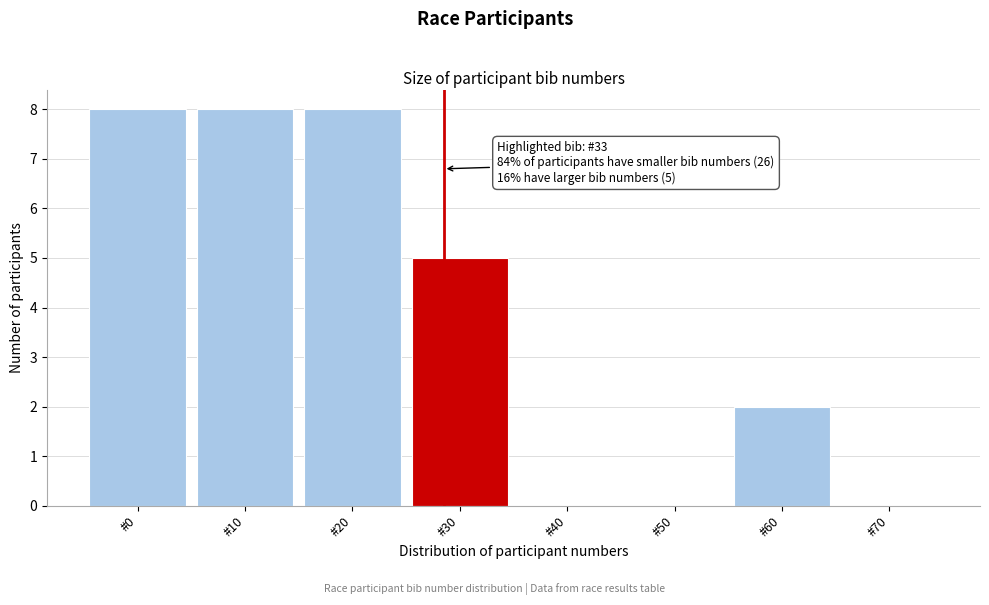

Reading left to right, extract all data points from this chart.

#0=8	#10=8	#20=8	#30=5	#40=0	#50=0	#60=2	#70=0